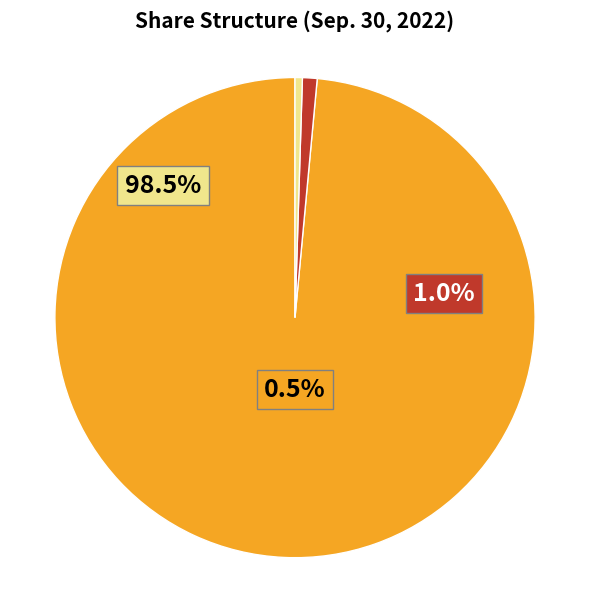

How many slices are in this pie chart?

3